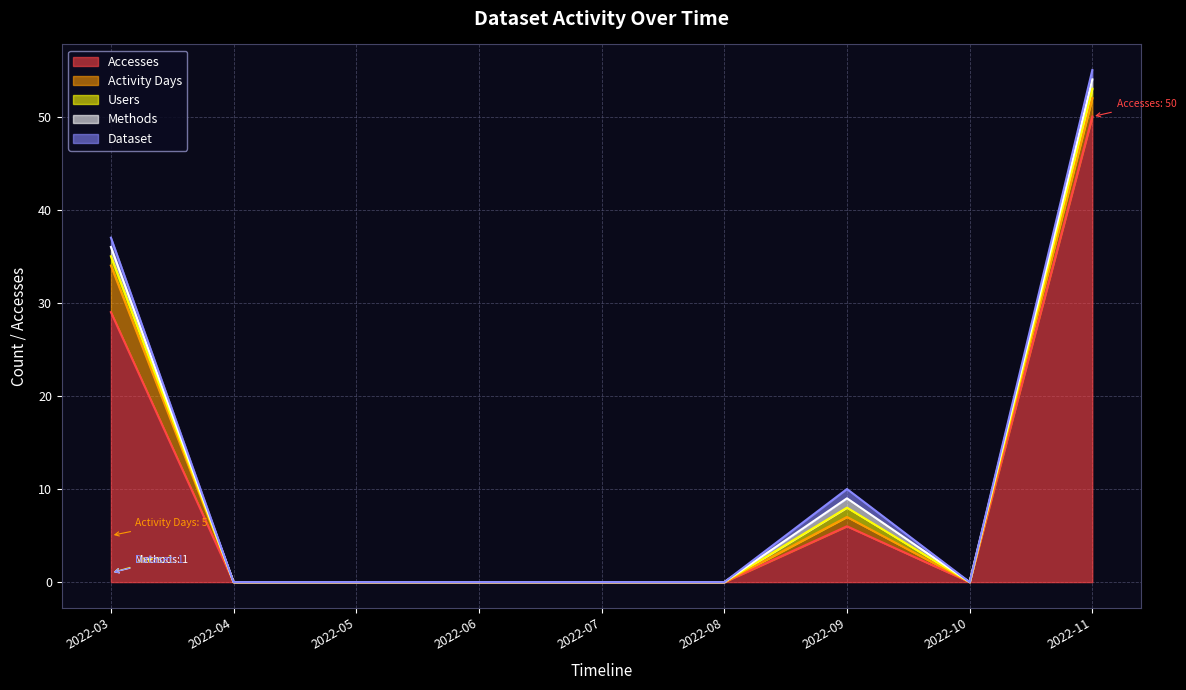

At how many categories does at least one series exceed 8?

2